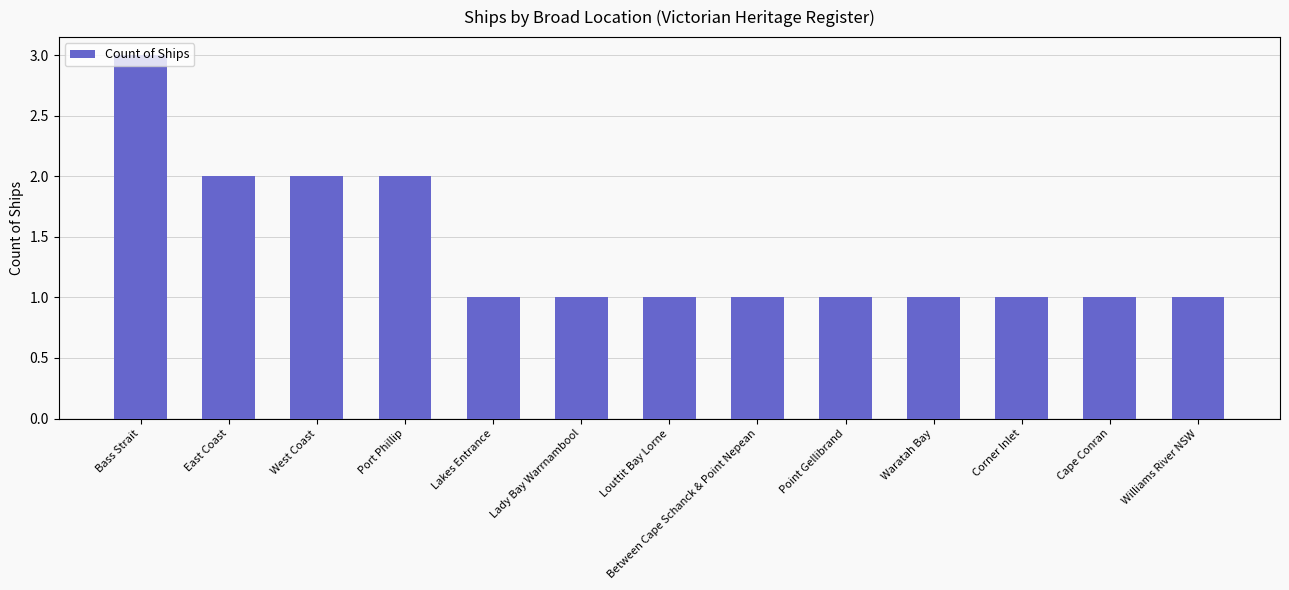

What is the label of the 12th bar from the right?

East Coast